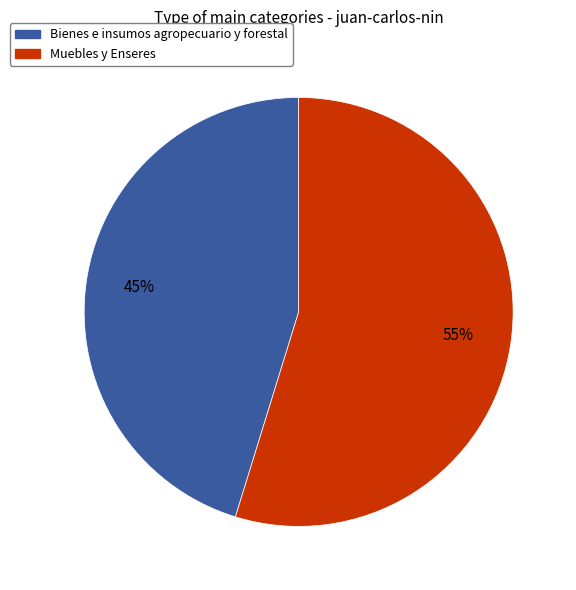

Rank the categories by value from highest to lowest.

Muebles y Enseres, Bienes e insumos agropecuario y forestal